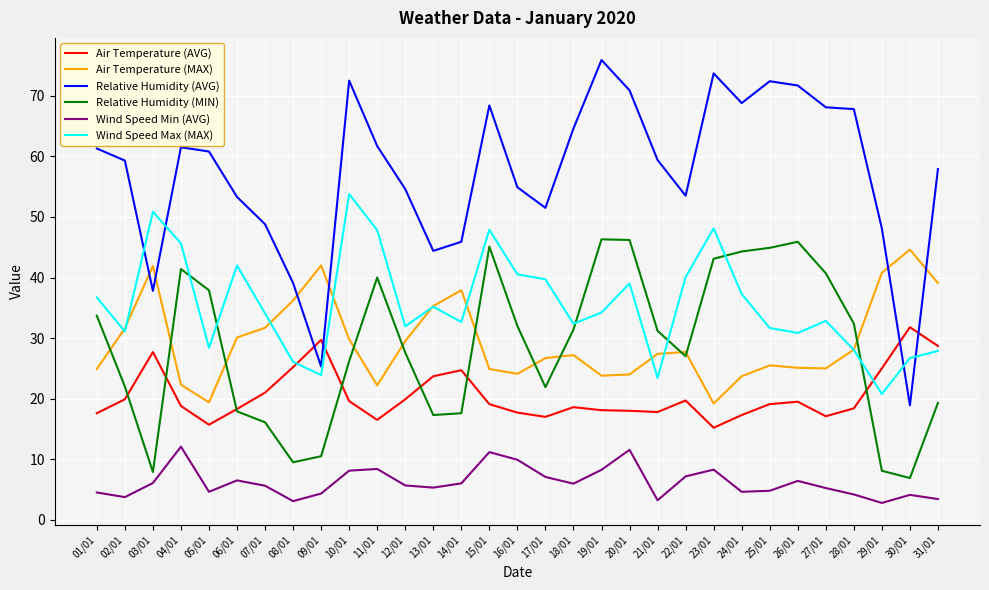

What is the difference between the maximum and second lowest values in the Wind Speed Max (MAX) series?

30.4